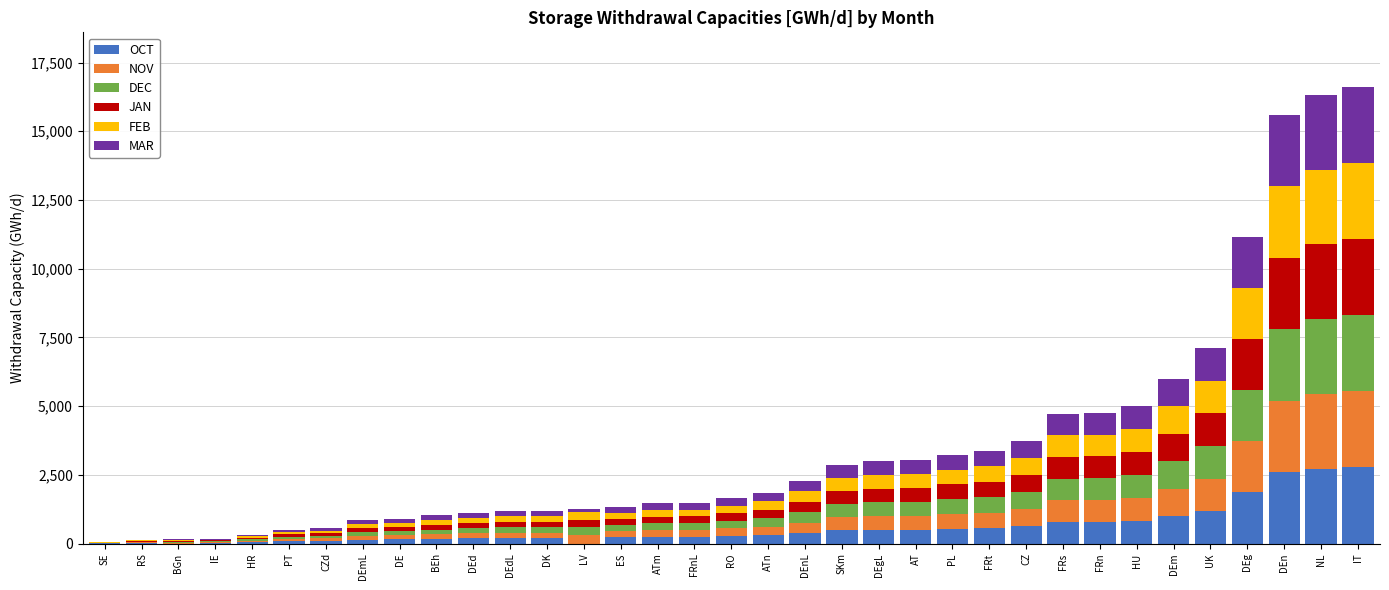

What is the total value across all series at AT?

3030